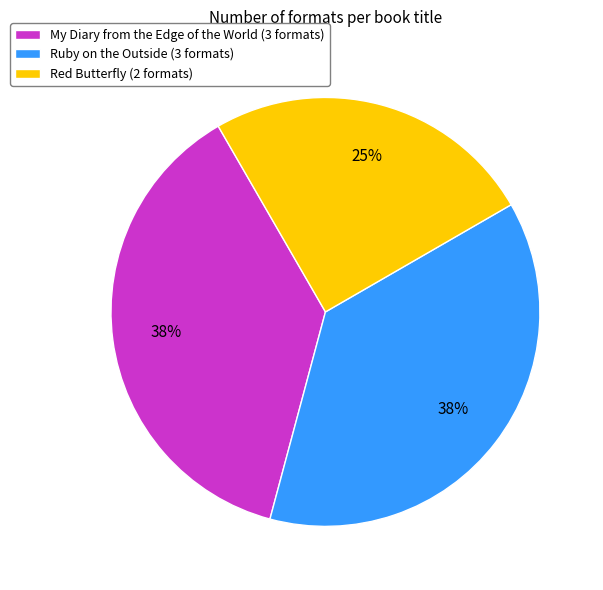

Is the sum of Red Butterfly (2 formats) and Ruby on the Outside (3 formats) greater than half?

Yes